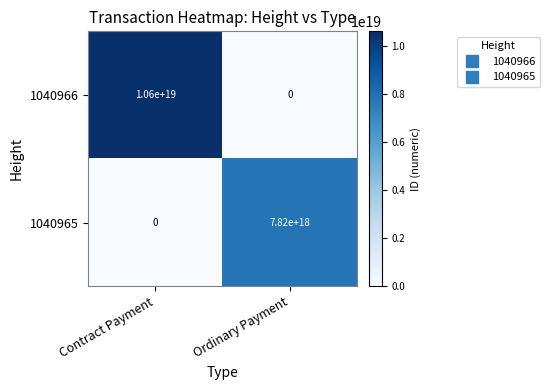

How many data points does each series have?

2